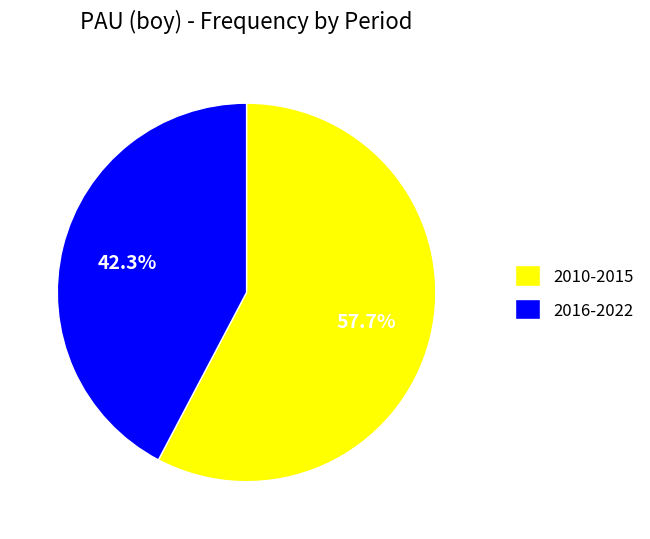

Rank the categories by value from highest to lowest.

2010-2015, 2016-2022